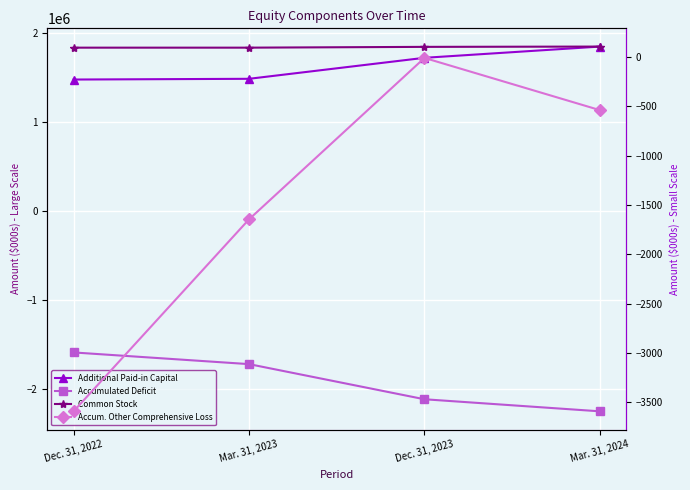

What is the difference between the maximum and minimum values in the Additional Paid-in Capital series?

370565